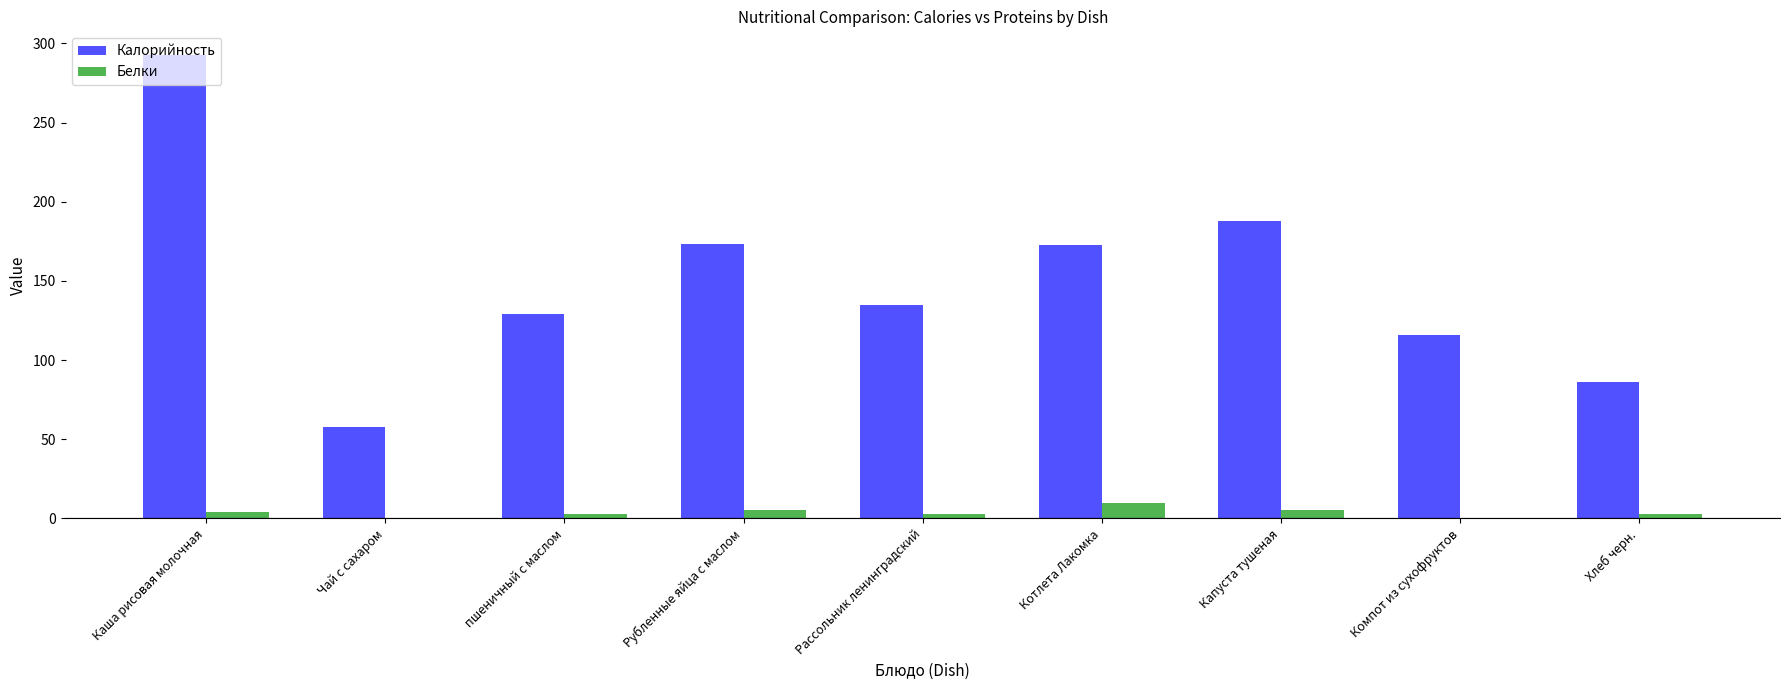

At which category is the sum across all series the highest?

Каша рисовая молочная